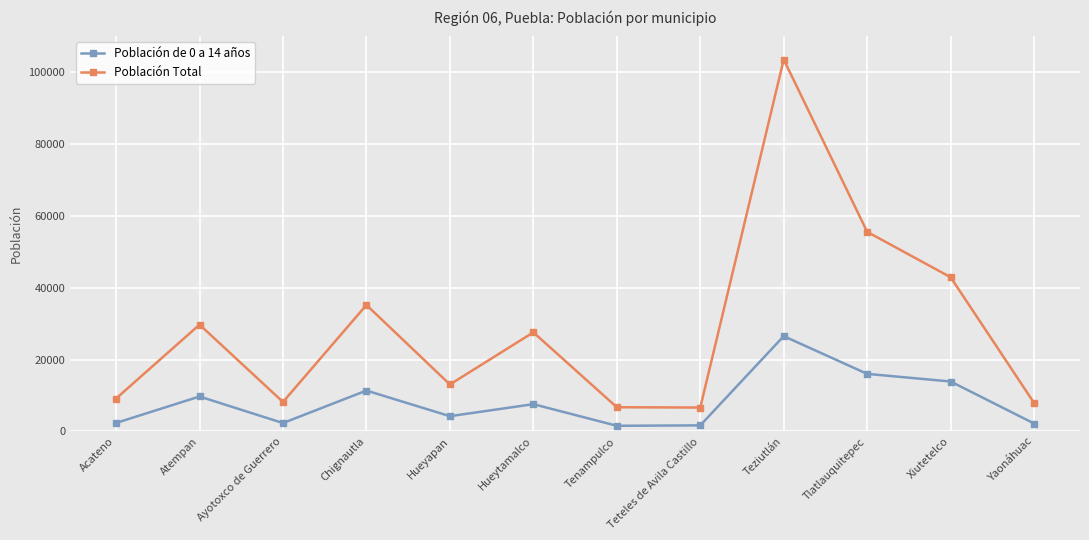

What is the label of the 1st point from the right?

Yaonáhuac